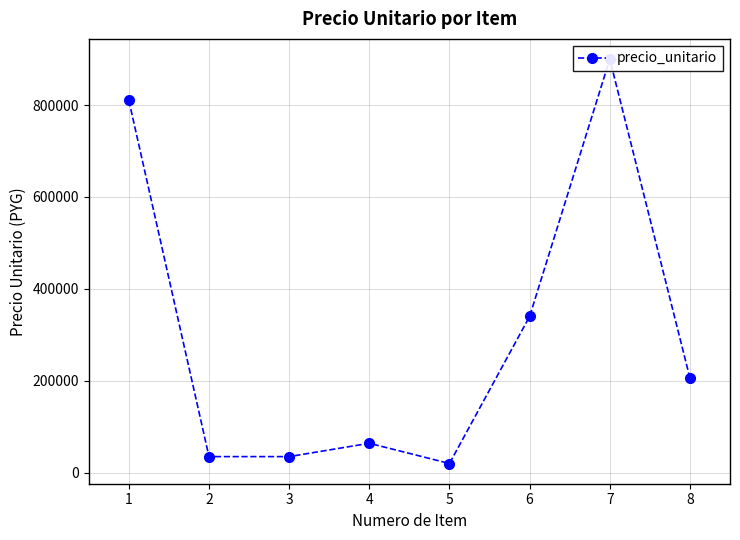

What is the maximum value shown in the chart?

900000